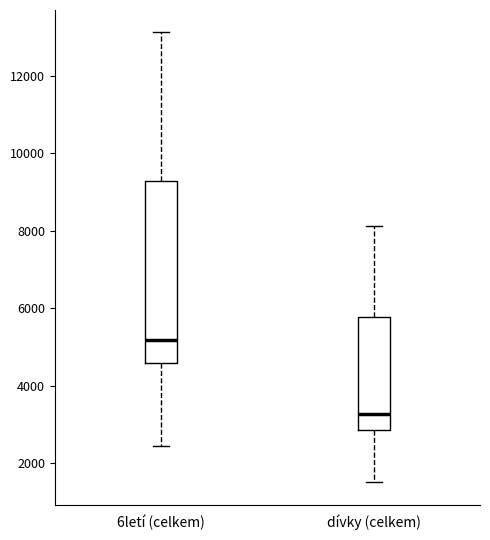

Reading left to right, transcribe this box plot: for each box, give where its median line is, the range the box spans, and where its two whiskers end, as read against the y-axis. The values are not printed on the chart, so give them approximately, as read against the axis.

6letí (celkem): median 5200, box 4600 to 9200, whiskers 2400 to 13200
dívky (celkem): median 3200, box 2800 to 5800, whiskers 1600 to 8200